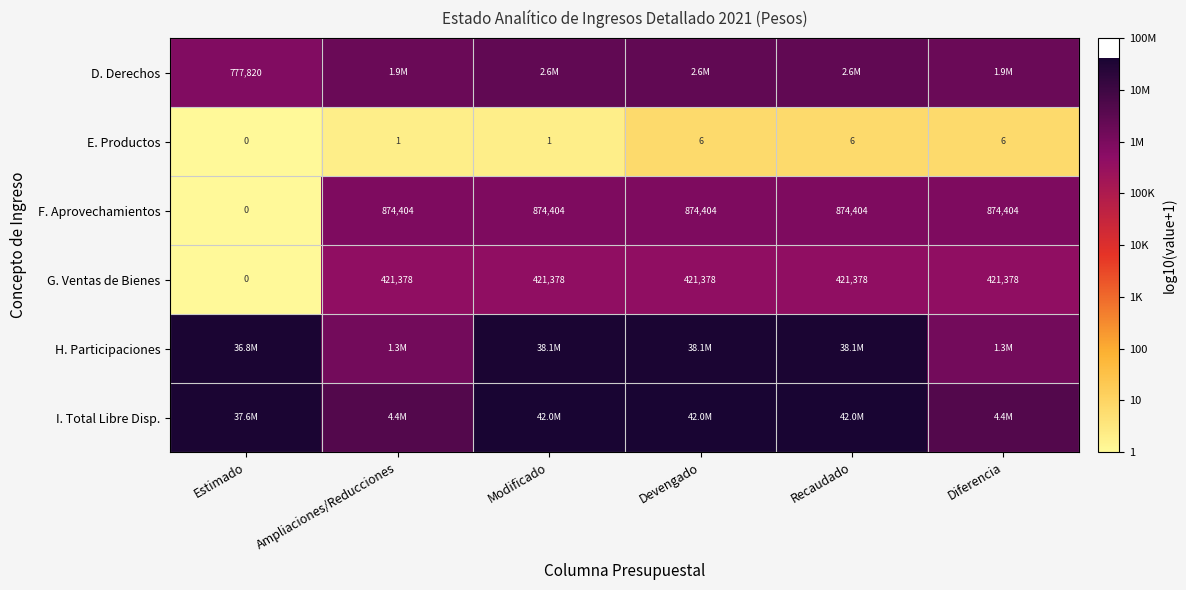

At which label is F. Aprovechamientos closest to 437202?

Estimado